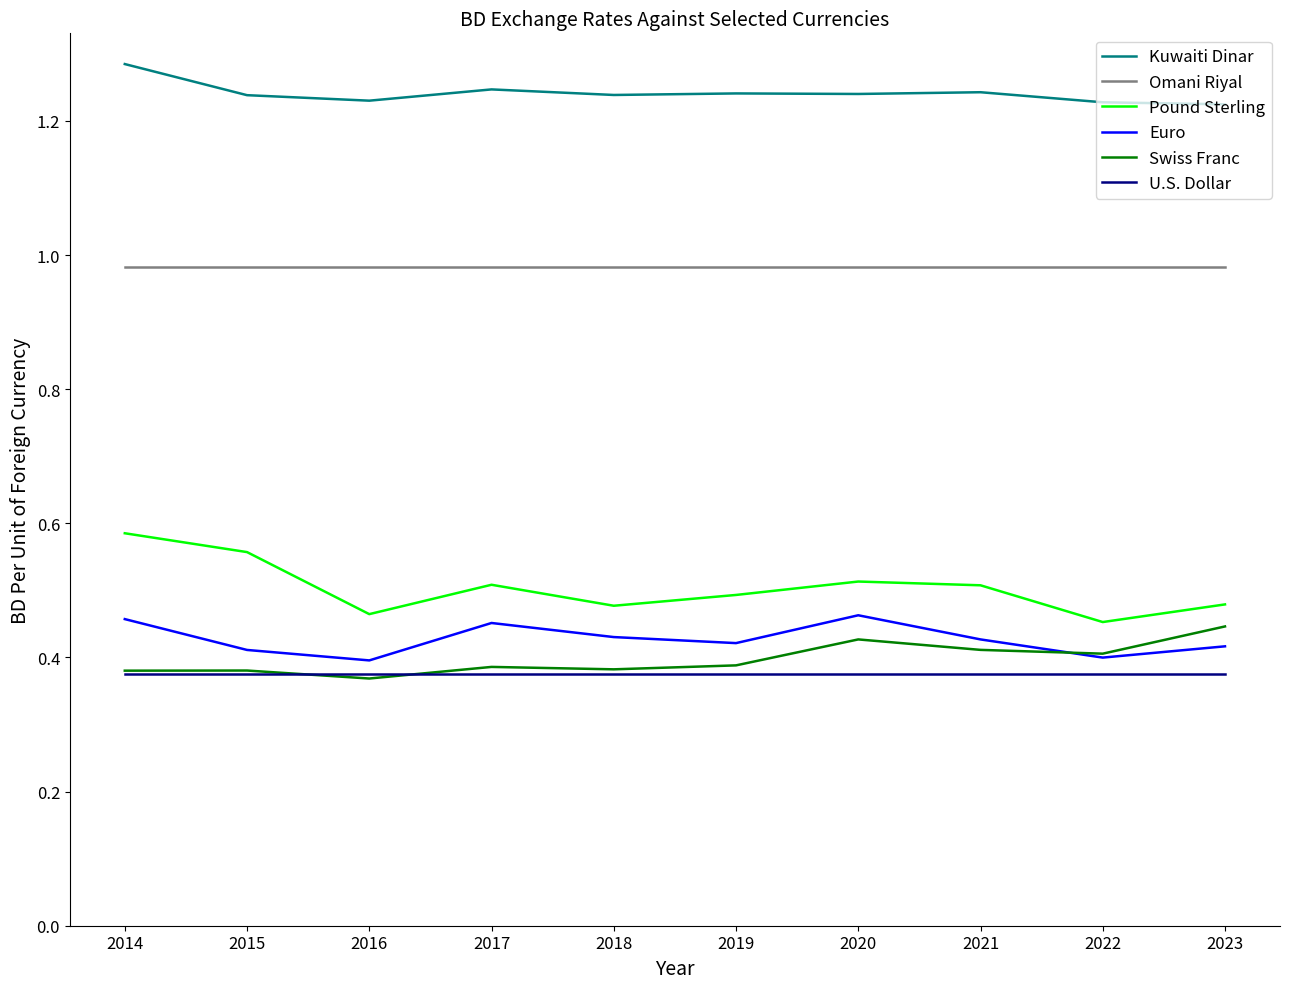

True or false: Omani Riyal and Euro cross at least once.

False